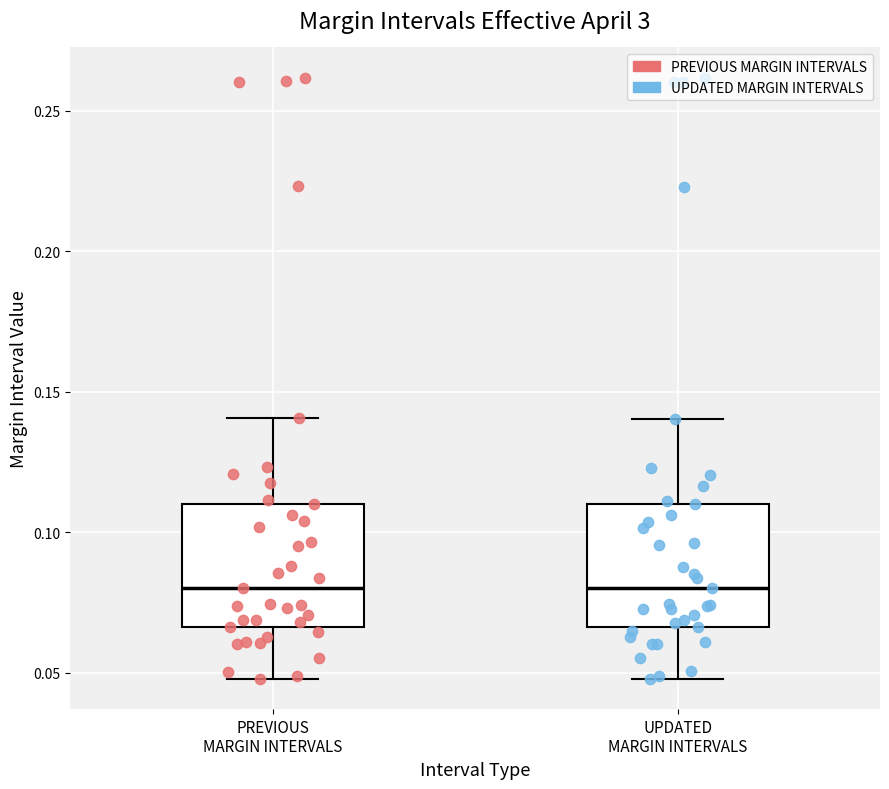

Reading left to right, transcribe this box plot: for each box, give where its median line is, the range the box spans, and where its two whiskers end, as read against the y-axis. The values are not printed on the chart, so give them approximately, as read against the axis.

PREVIOUS MARGIN INTERVALS: median 0.080, box 0.065 to 0.110, whiskers 0.050 to 0.140
UPDATED MARGIN INTERVALS: median 0.080, box 0.065 to 0.110, whiskers 0.050 to 0.140